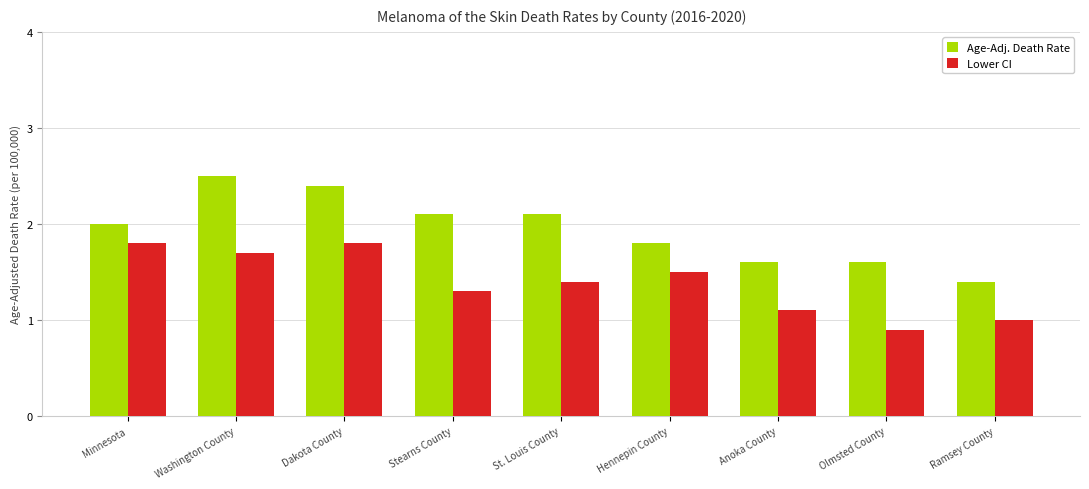

Read the Lower CI value at Dakota County.

1.8